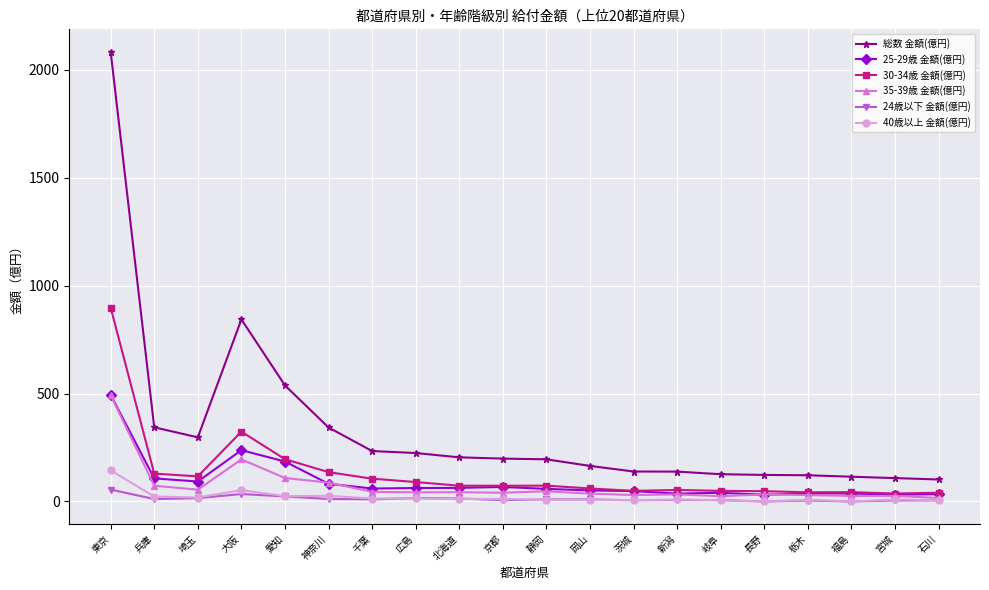

The 総数 金額(億円) series shows 113.8 at 静岡. True or false?

False